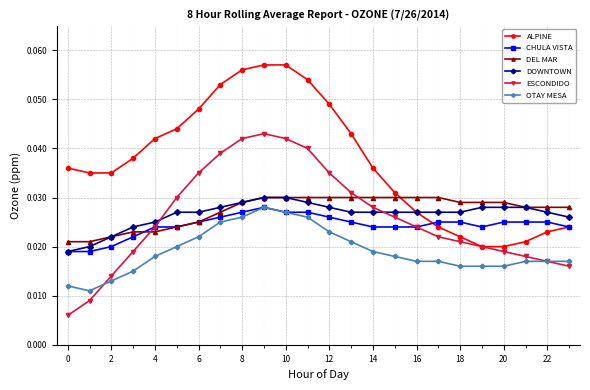

How many OTAY MESA values are between 0 and 1?

24